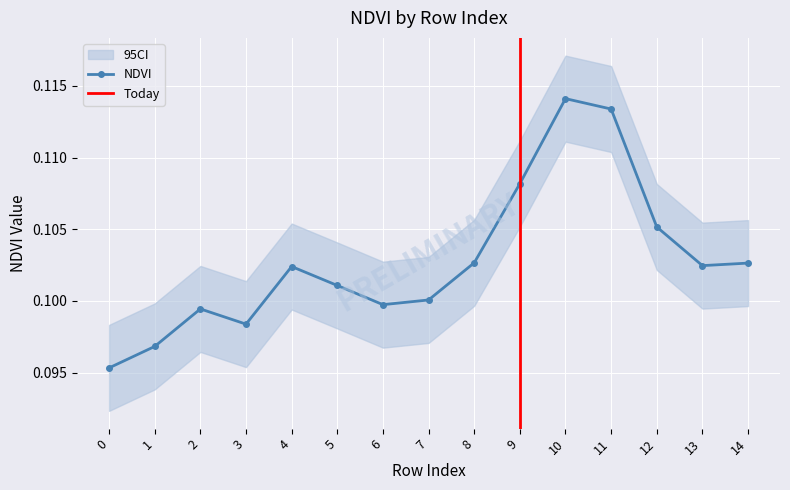

The value at 2 is 0.0. True or false?

False